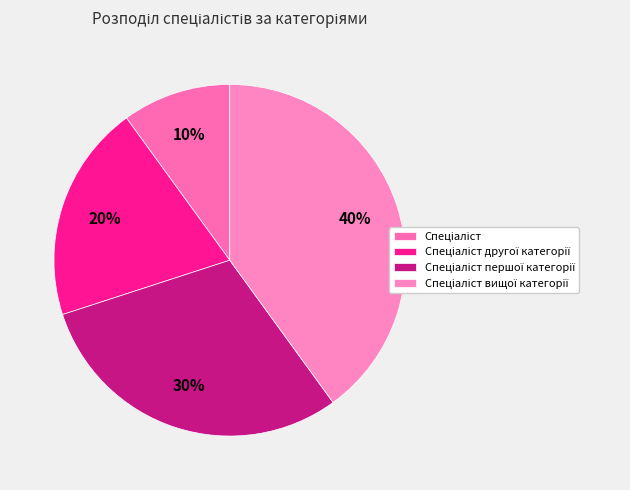

How many slices are in this pie chart?

4